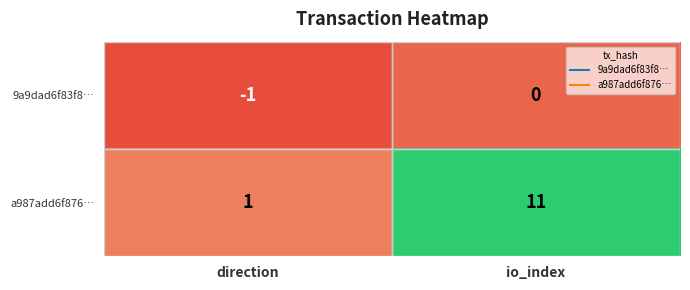

Is it true that 9a9dad6f83f8… equals 0 at io_index?

True